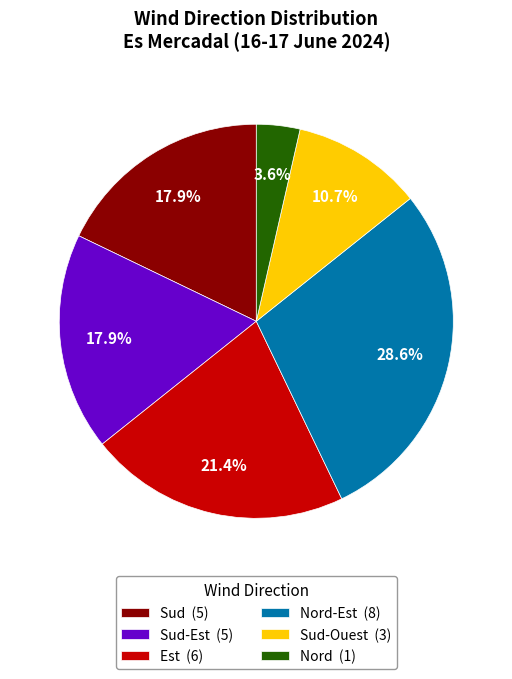

What is the total percentage of Sud-Ouest (3) and Sud-Est (5)?

28.6%